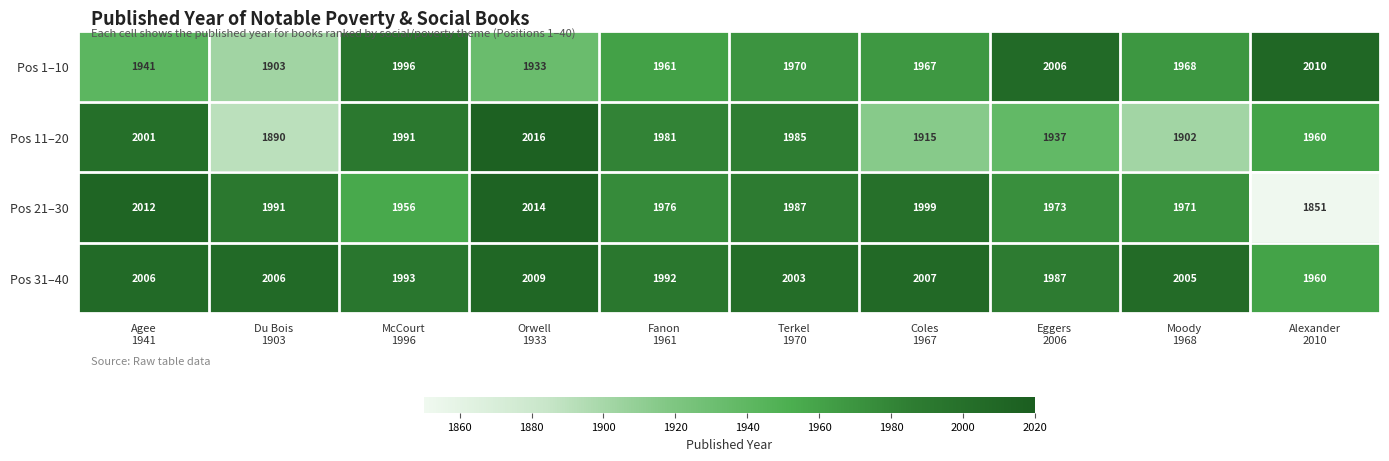

What is the minimum value shown in the chart?

1851